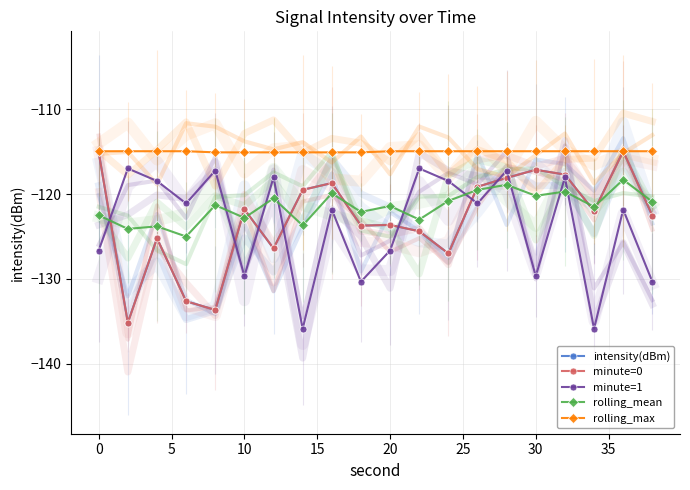

Between 40 and 14, which series saw the biggest shift?

minute=1